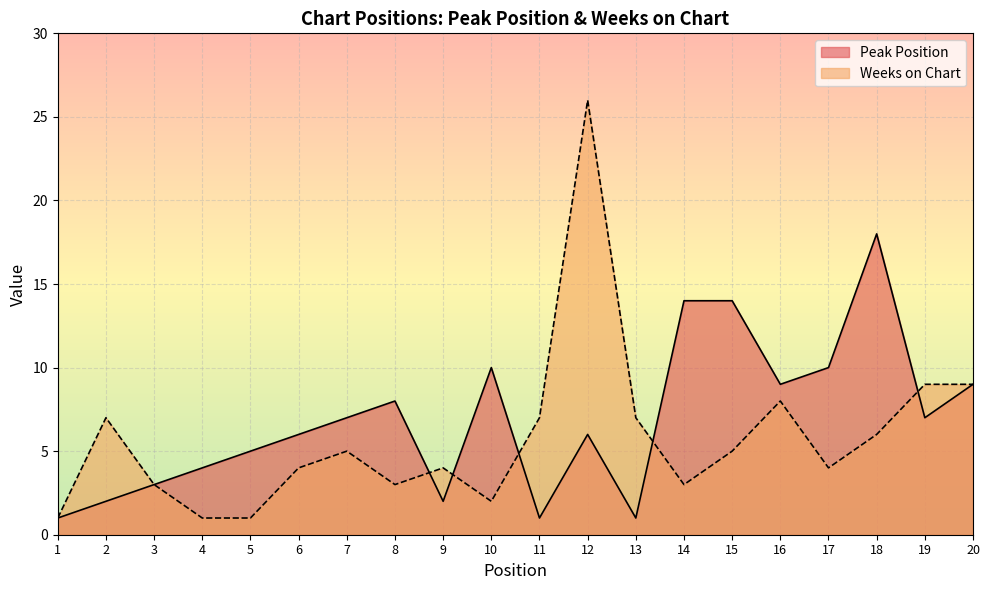

Which series has the widest spread of values?

Weeks on Chart